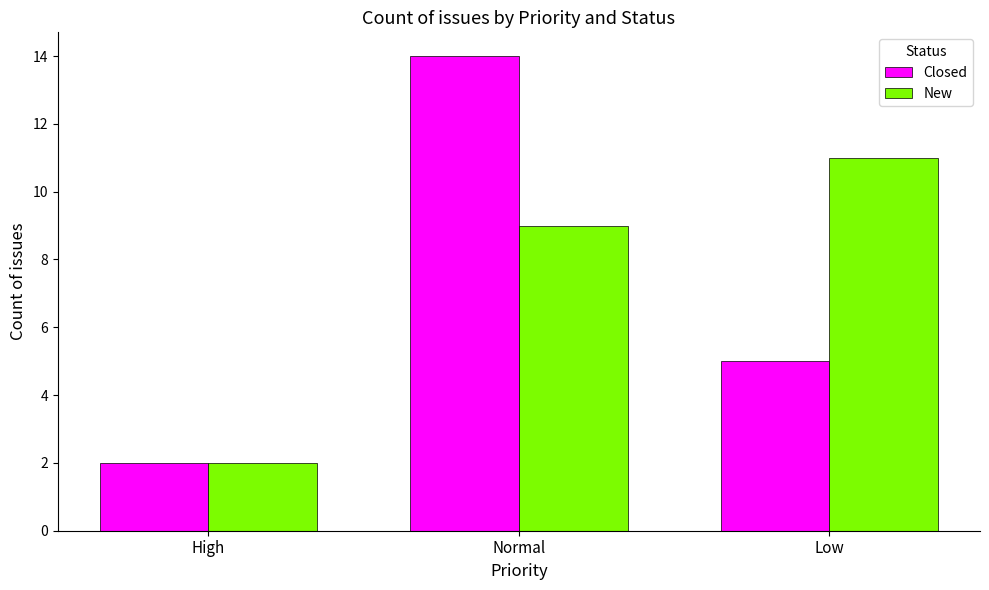

How many data points does each series have?

3